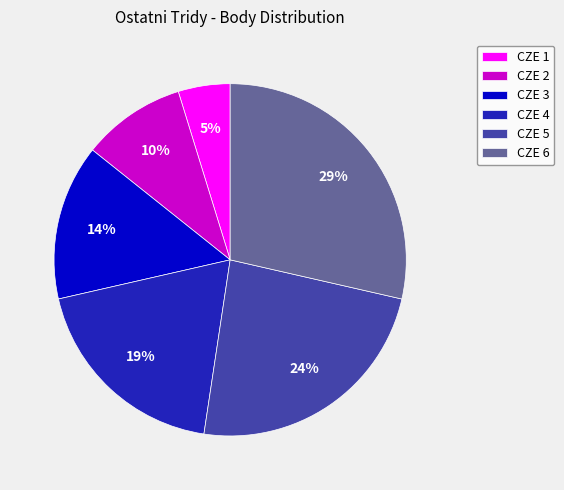

What is the ratio of the value at CZE 3 to the value at CZE 6?

0.5